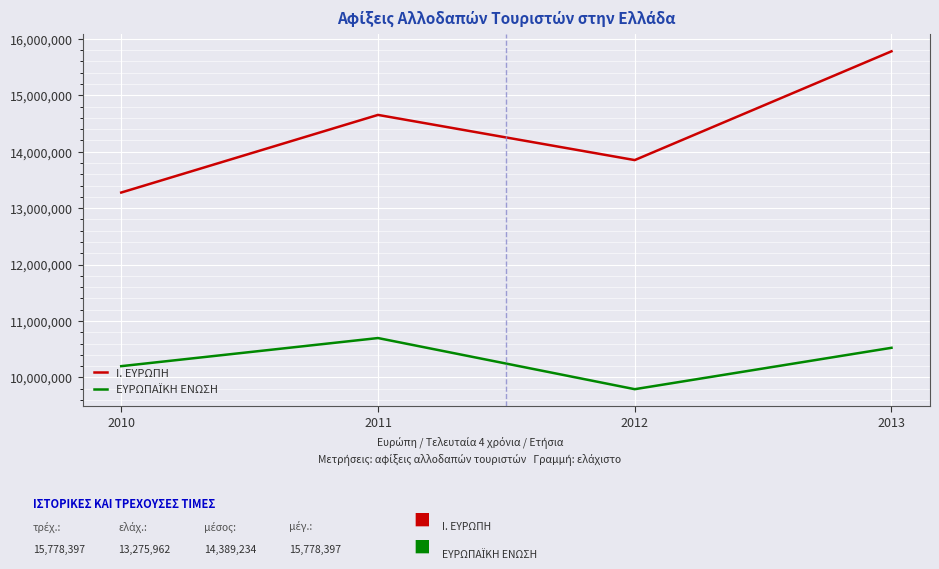

What is the sum of the I. ΕΥΡΩΠΗ values at 2013 and 2011?

30429910